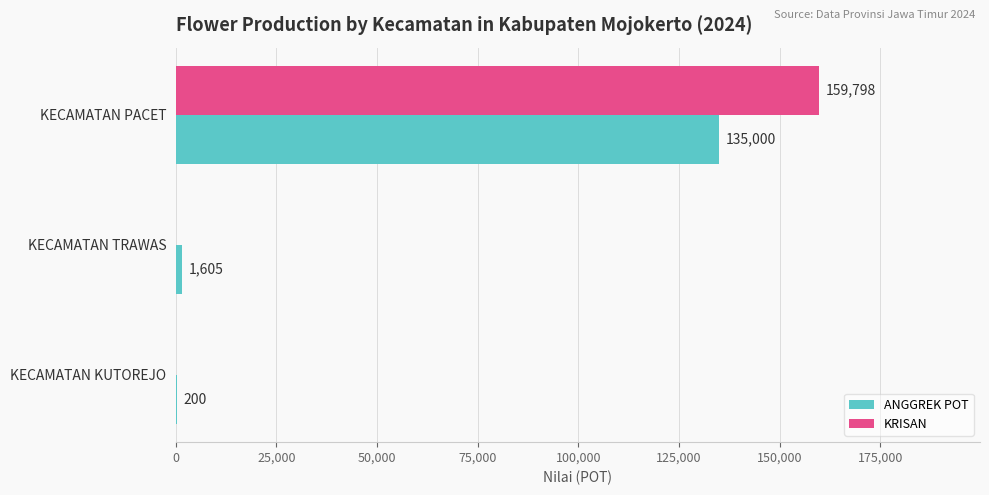

True or false: ANGGREK POT has a value of 200 at KECAMATAN KUTOREJO.

True